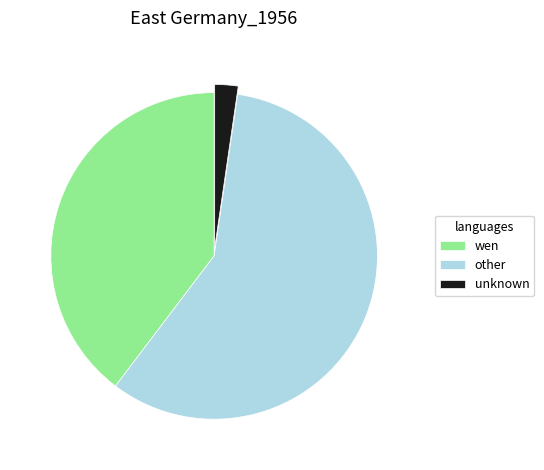

Is it true that unknown is 2% of the pie?

True